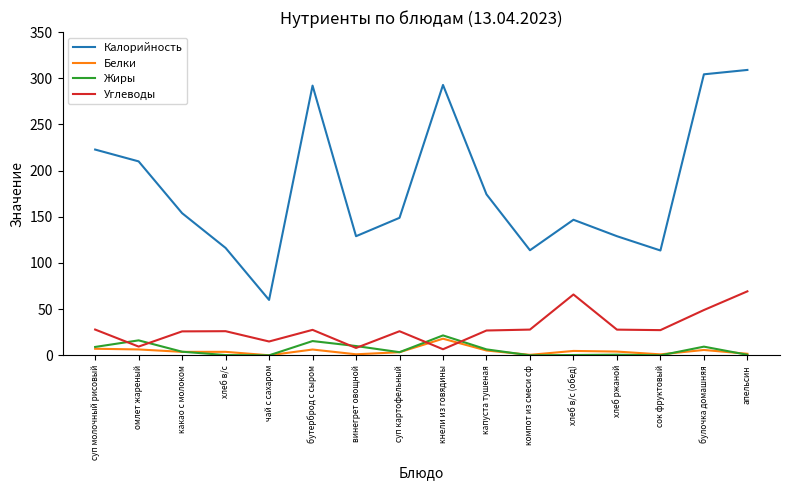

What is the maximum value shown in the chart?

309.0